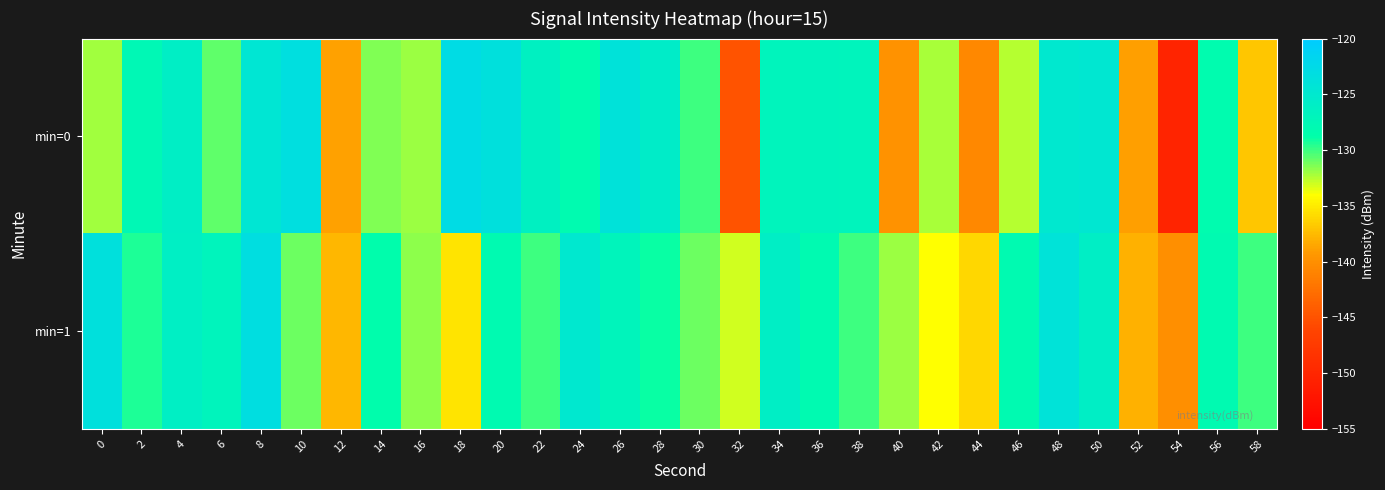

Between 44 and 52, which series saw the biggest shift?

min=1